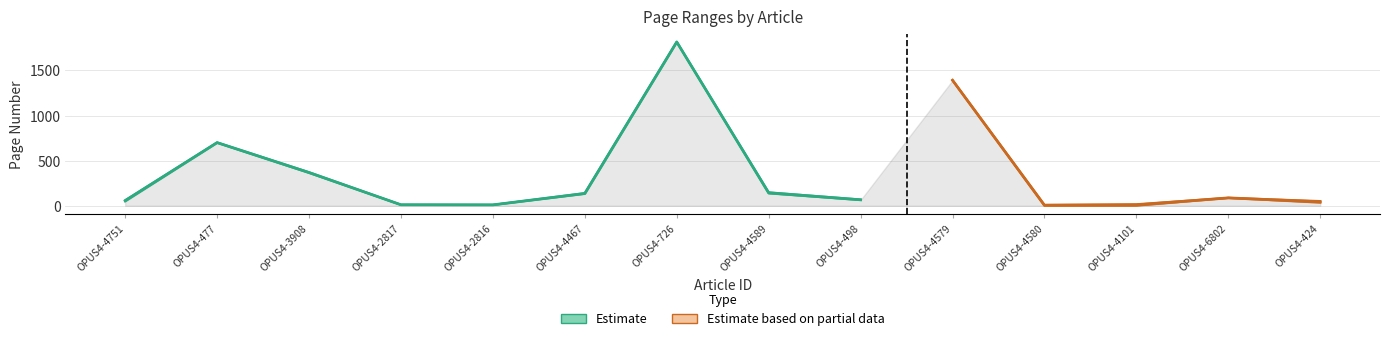

At which category does Letzte Seite reach its first local valley?

OPUS4-2816